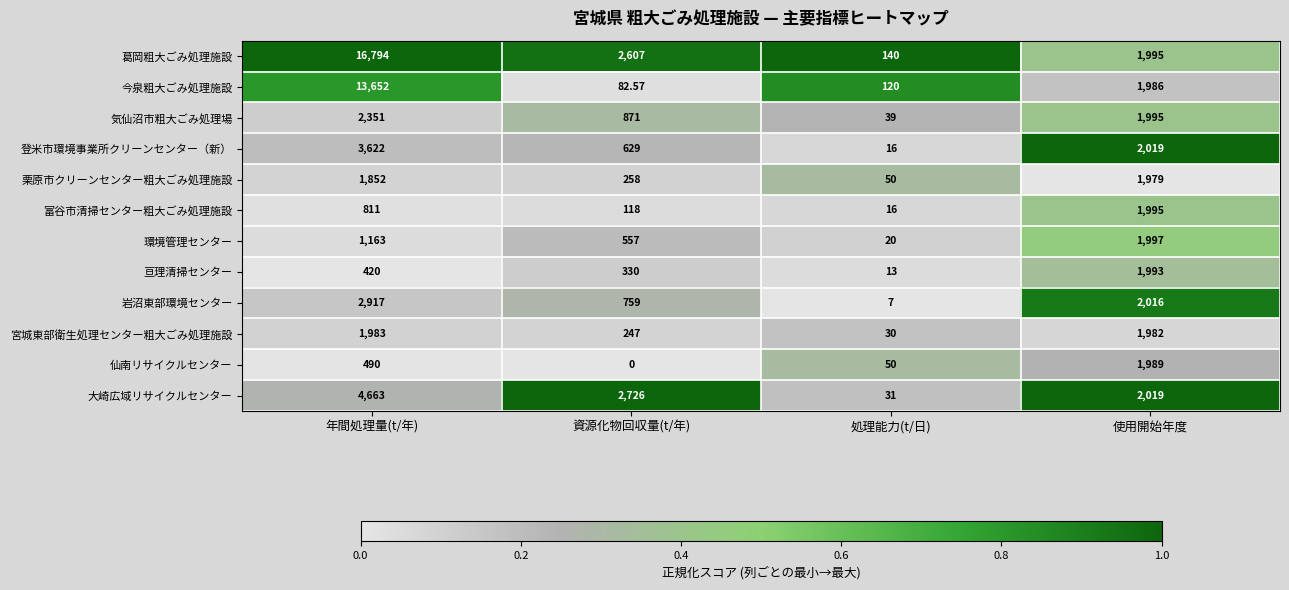

At which label does 気仙沼市粗大ごみ処理場 reach its minimum?

処理能力(t/日)